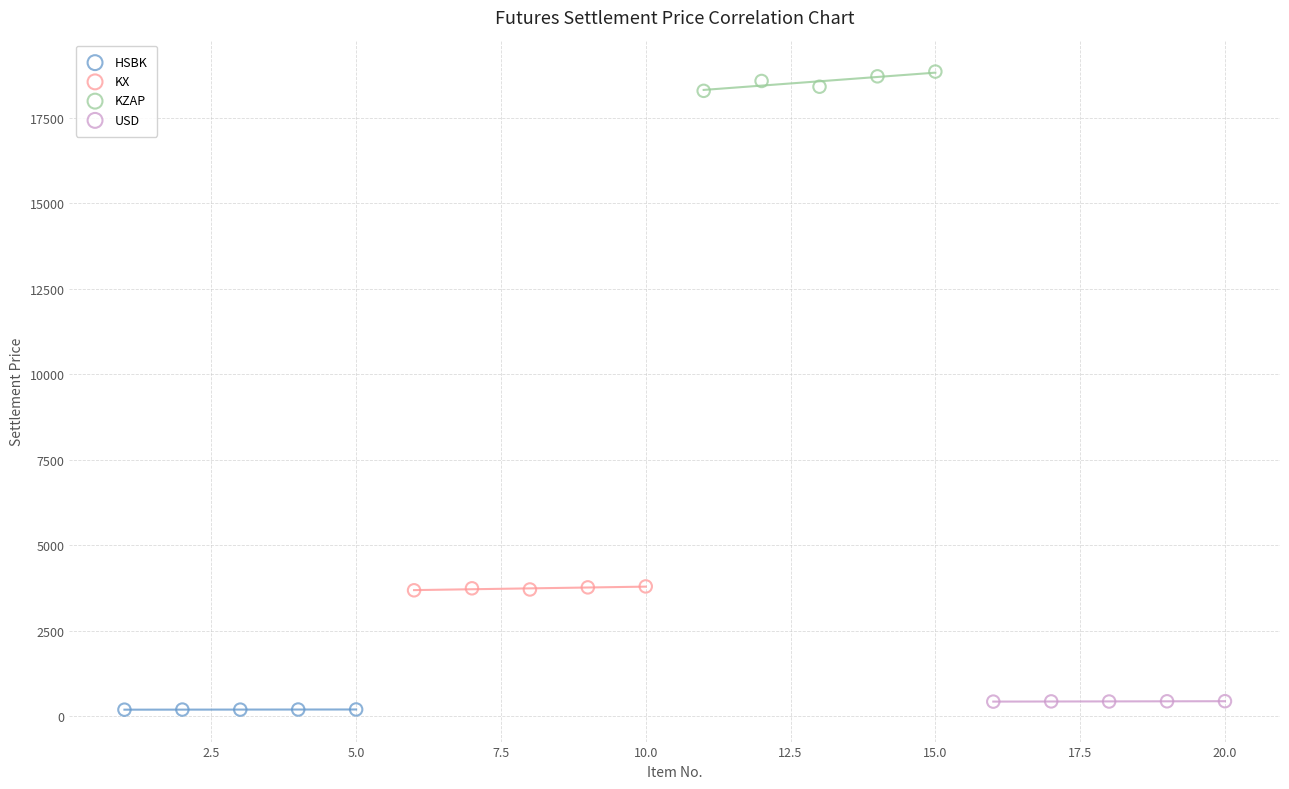

Which series has the largest Y range (max minus min)?

KZAP